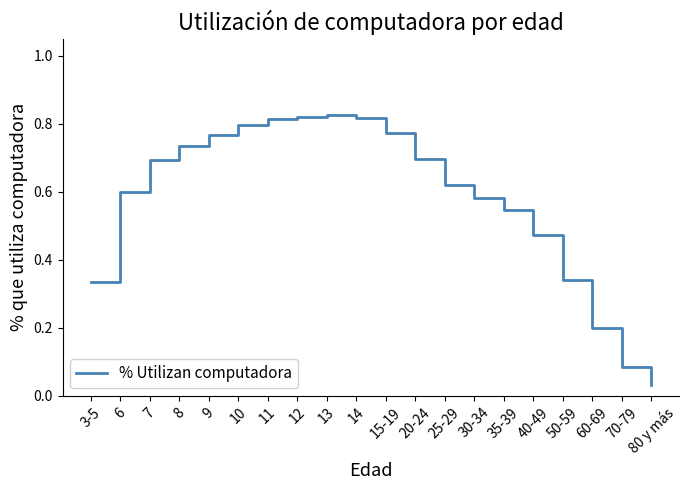

What position from the left is 60-69?

18